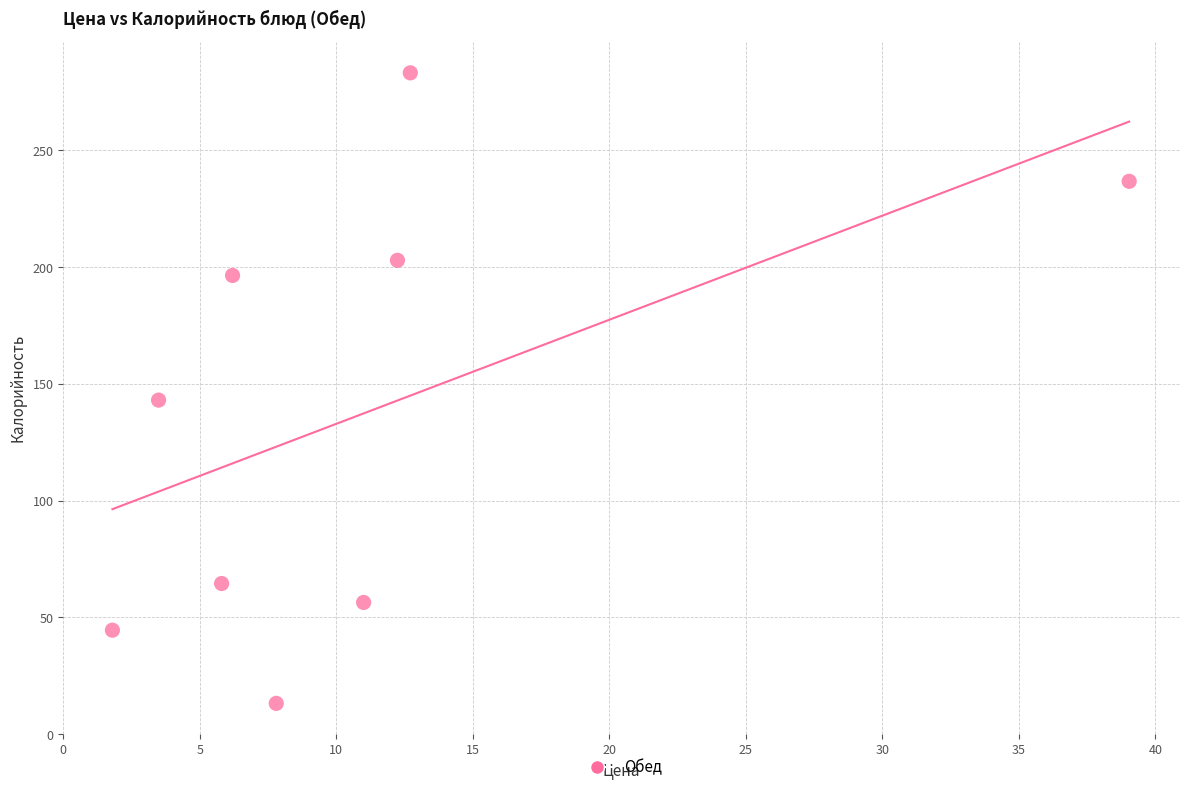

What is the average Y value?

137.9